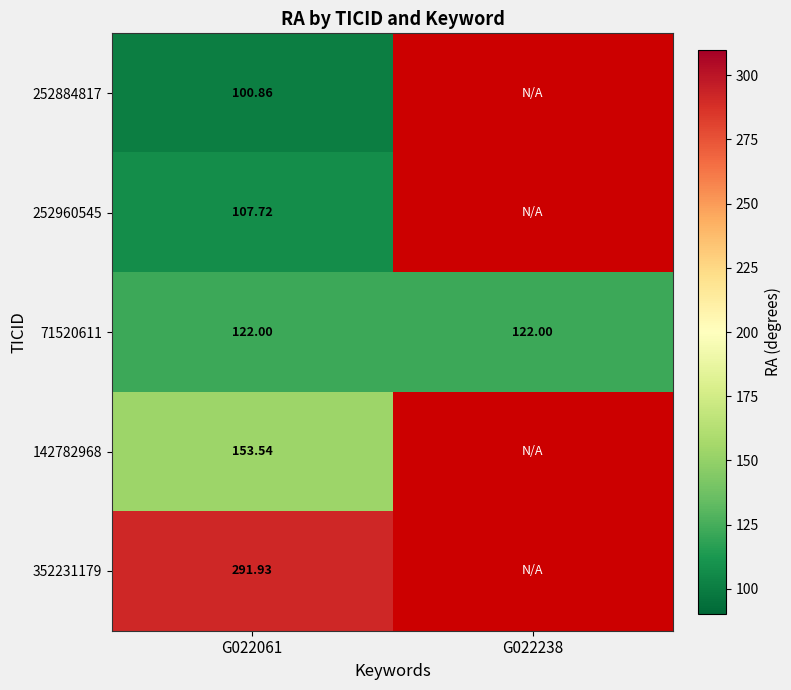

Is the value of 252960545 at G022061 greater than the value of 142782968 at G022061?

No